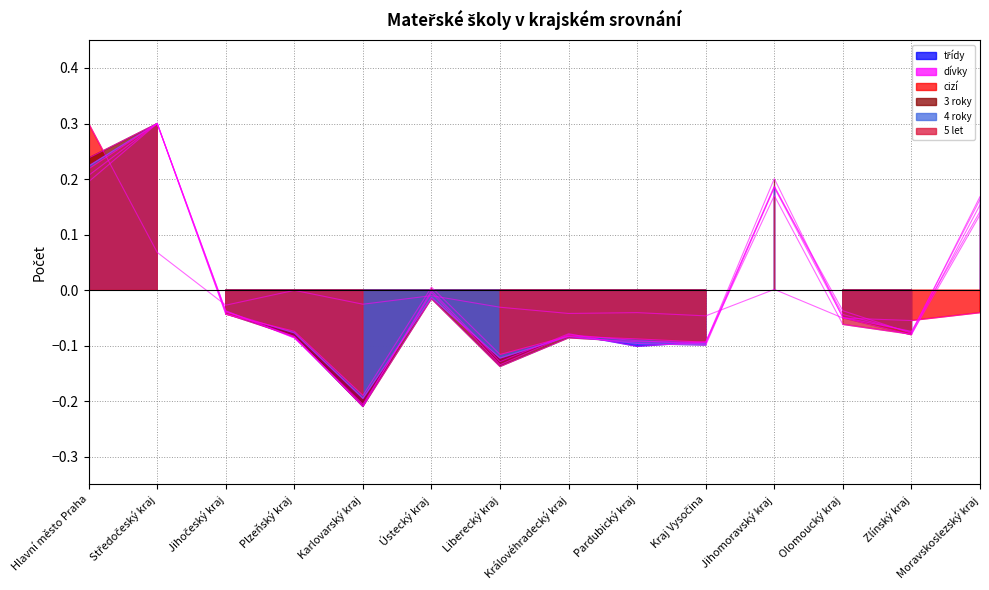

True or false: třídy has a value of 0.5 at Středočeský kraj.

False